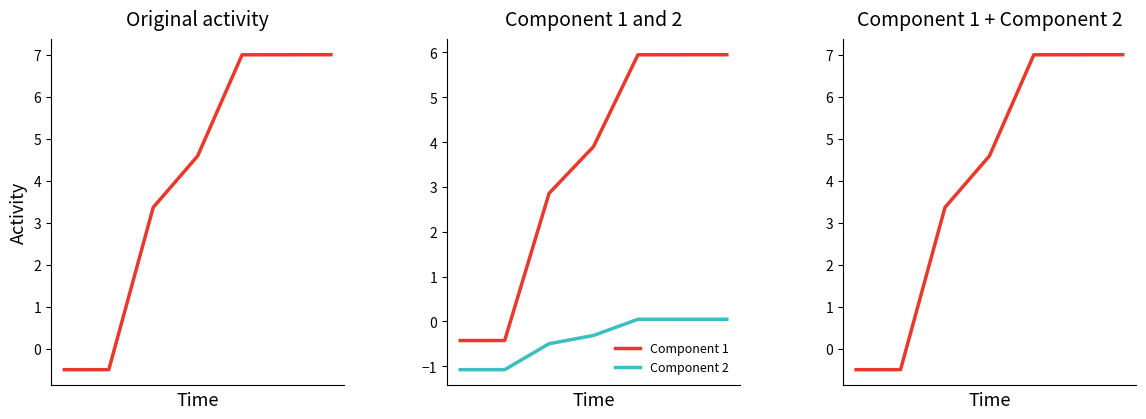

Reading left to right, what are all the values shown in this chart?

id: 0=-0.5	1=-0.5	2=3.4	3=4.6	4=7.0	5=7.0	6=7.0
Component 1: 0=-0.4	1=-0.4	2=2.9	3=3.9	4=5.9	5=5.9	6=6.0
Component 2: 0=-1.1	1=-1.1	2=-0.5	3=-0.3	4=0.0	5=0.0	6=0.1
Component 1 + Component 2: 0=-0.5	1=-0.5	2=3.4	3=4.6	4=7.0	5=7.0	6=7.0